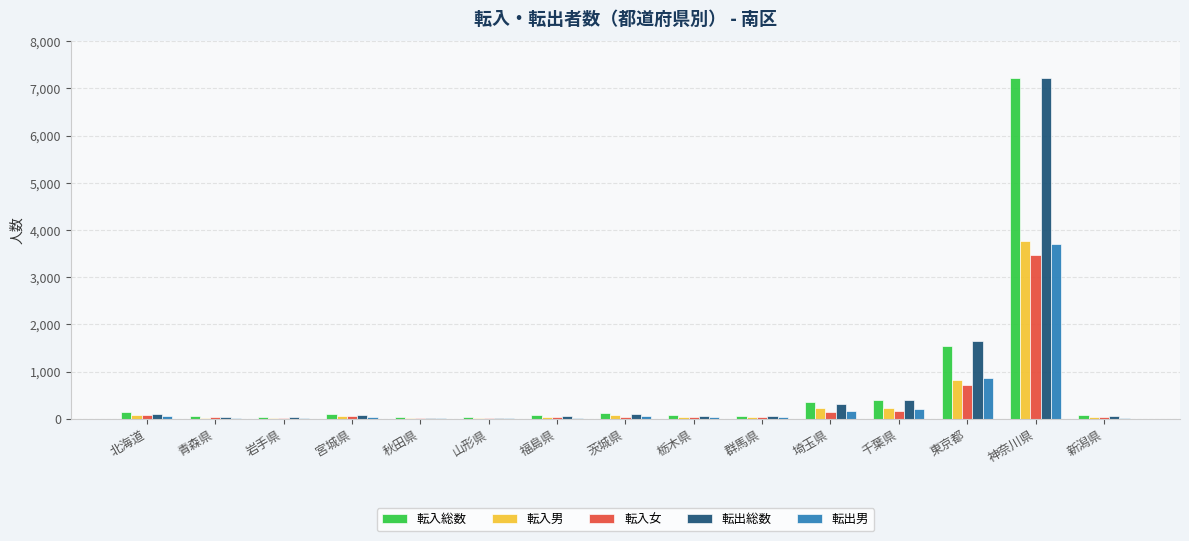

At which label does 転出男 first exceed 39?

北海道